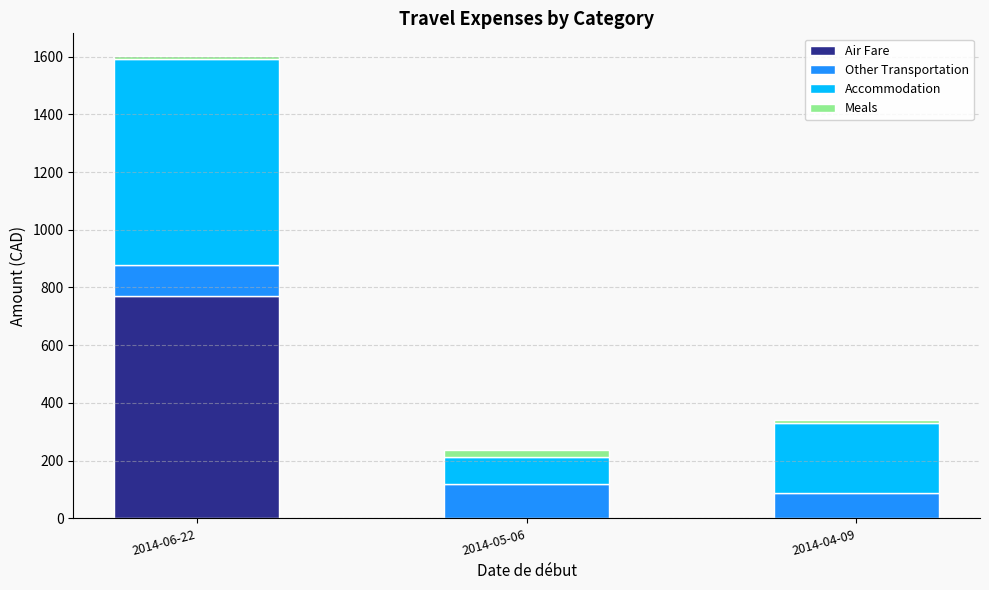

Count the number of categories in the chart.

3